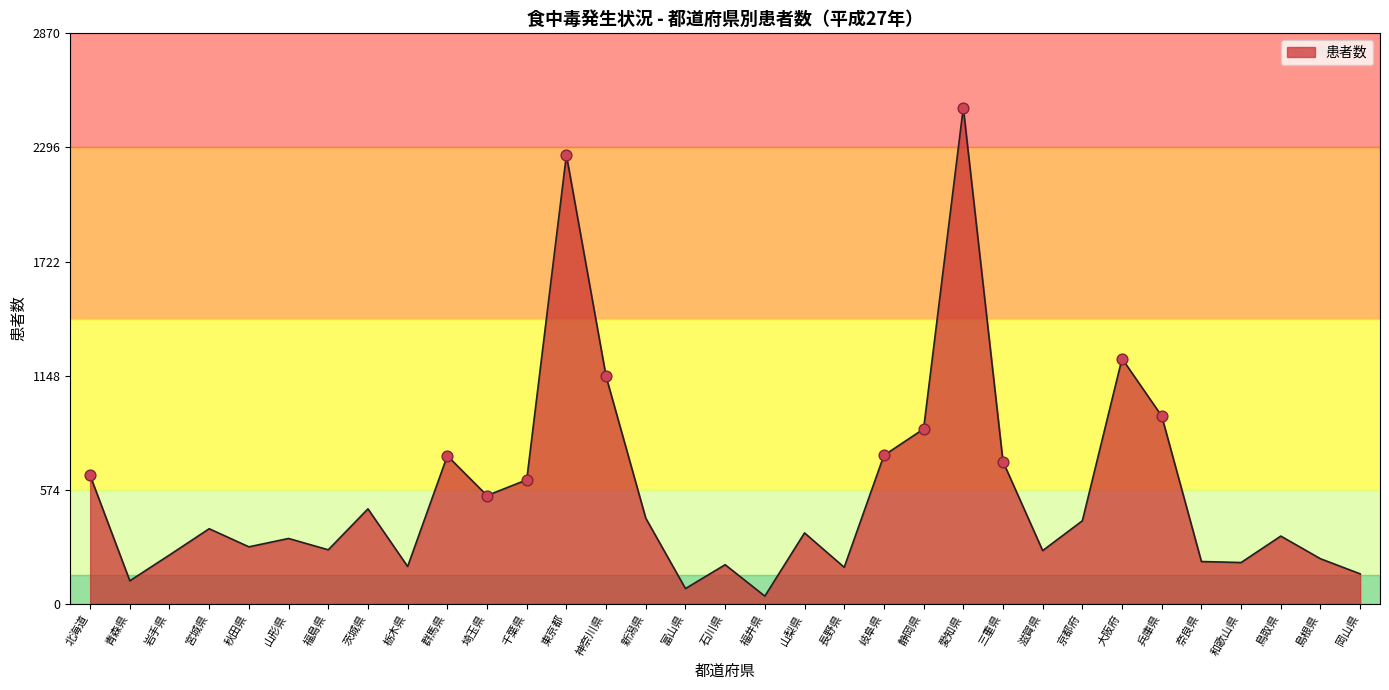

What is the ratio of the value at 岩手県 to the value at 神奈川県?

0.2